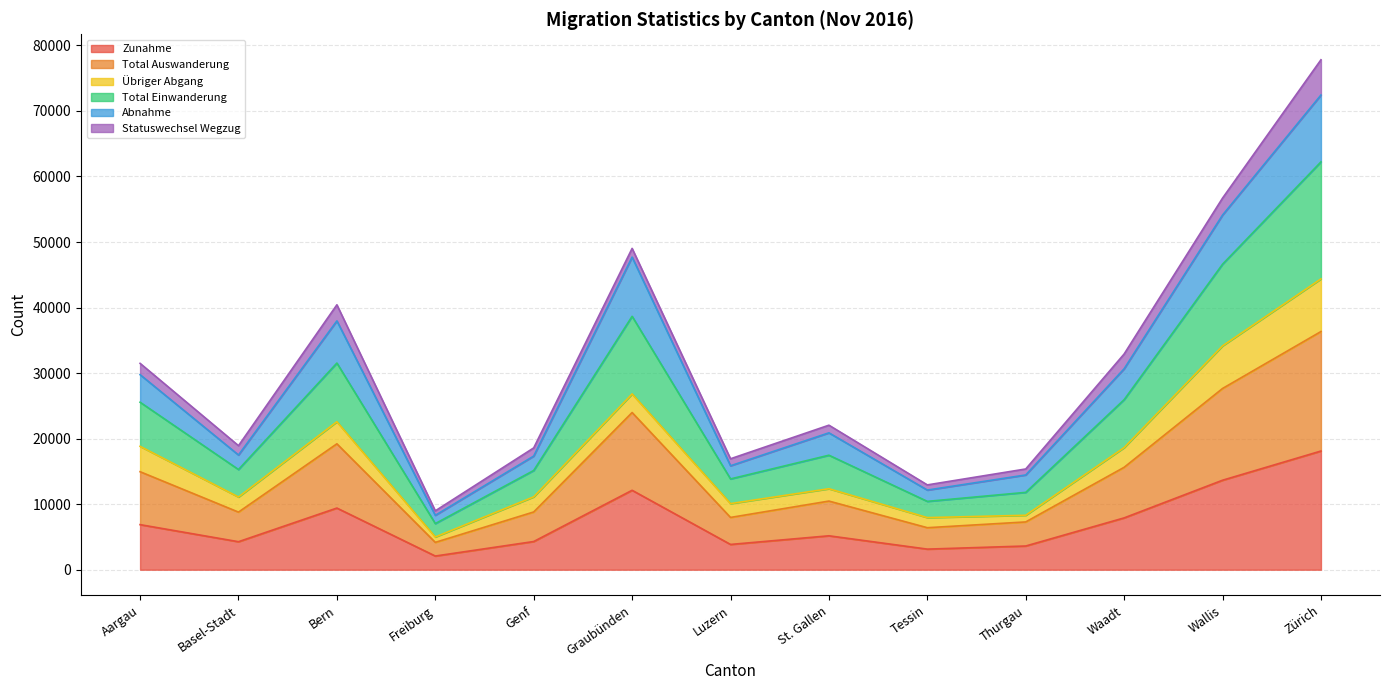

What is the highest value of the Zunahme series?

18107